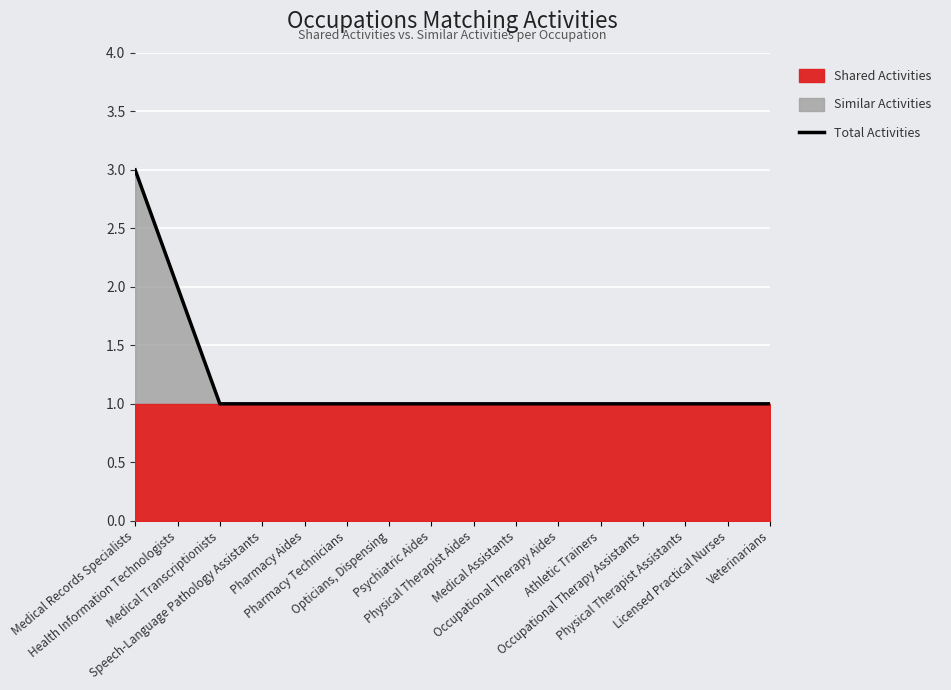

List the labels in order of value, smallest first.

Medical Transcriptionists, Speech-Language Pathology Assistants, Pharmacy Aides, Pharmacy Technicians, Opticians, Dispensing, Psychiatric Aides, Physical Therapist Aides, Medical Assistants, Occupational Therapy Aides, Athletic Trainers, Occupational Therapy Assistants, Physical Therapist Assistants, Licensed Practical Nurses, Veterinarians, Health Information Technologists, Medical Records Specialists